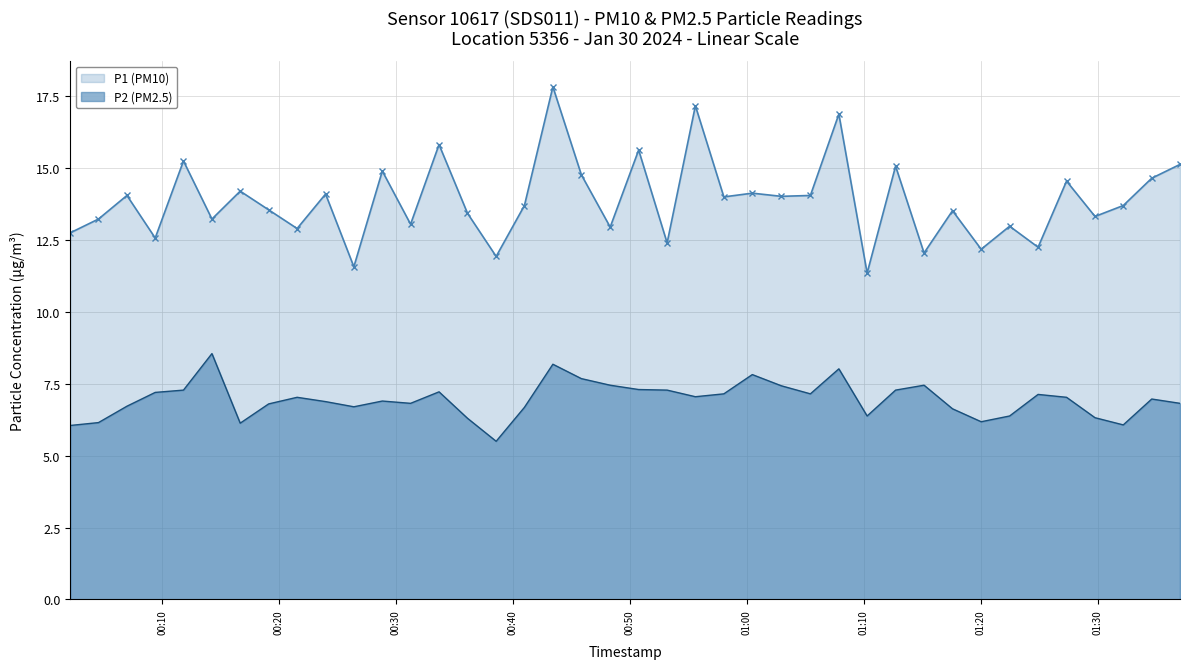

How many lines are shown in the chart?

2